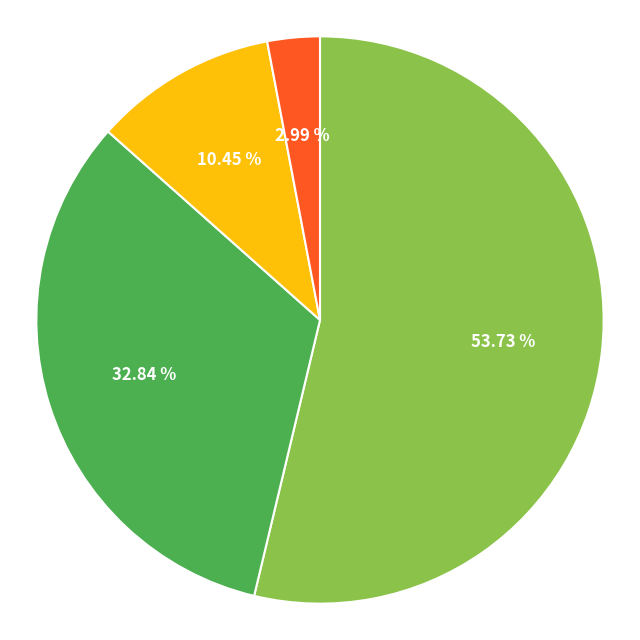

How many segments does this pie chart have?

4